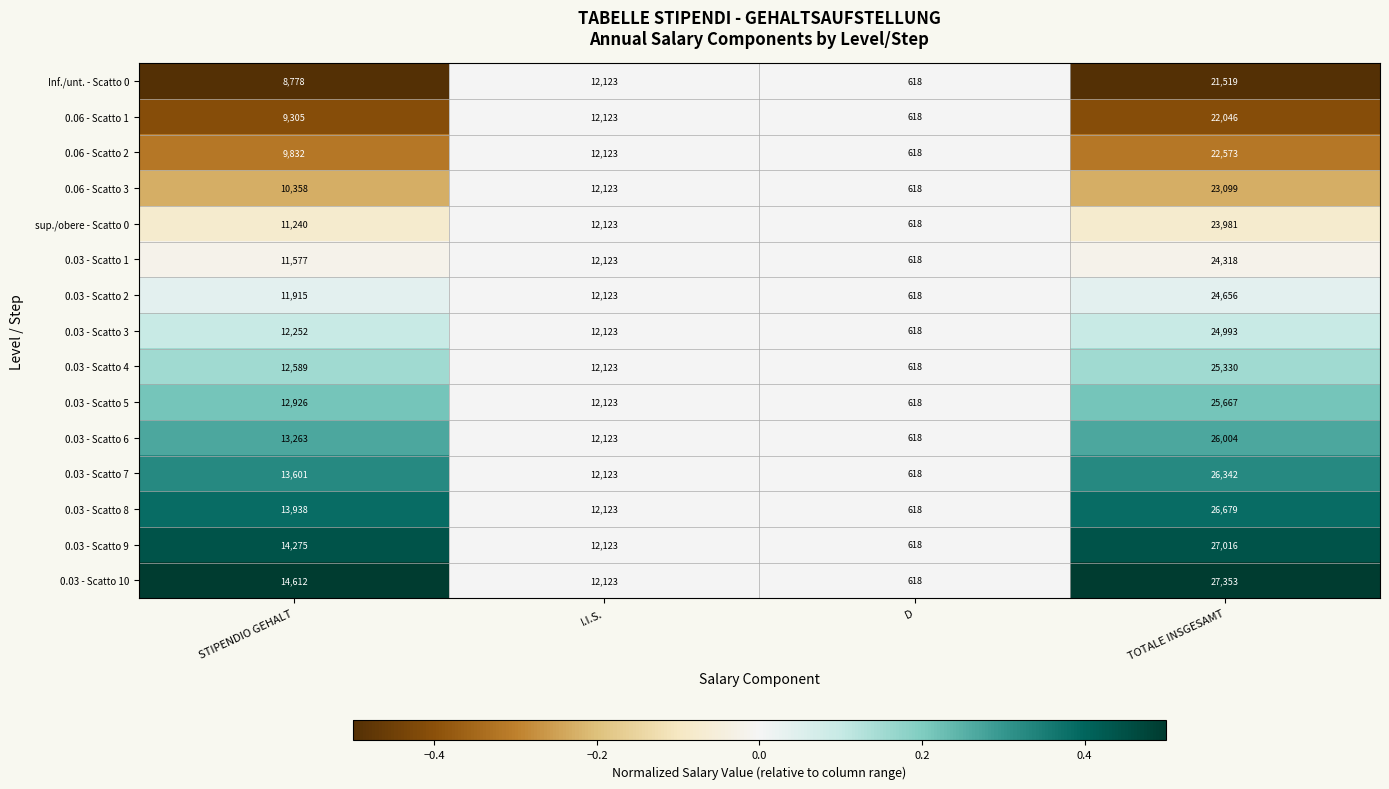

Count the number of categories in the chart.

4